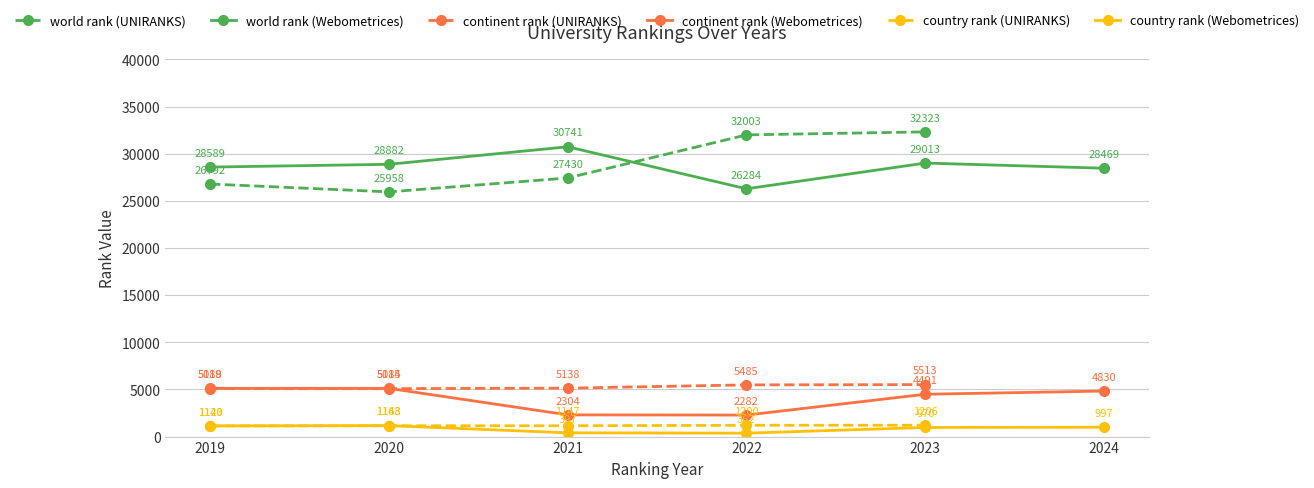

At which category is the sum across all series the highest?

4